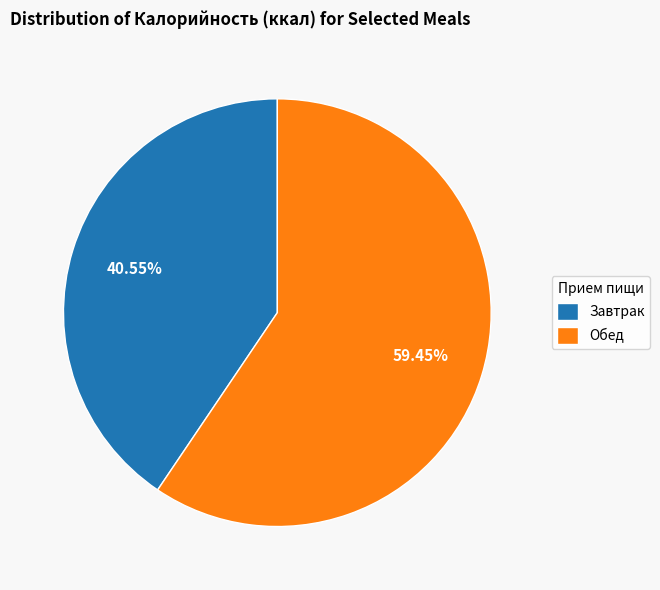

Is there any slice that represents more than half of the pie?

Yes